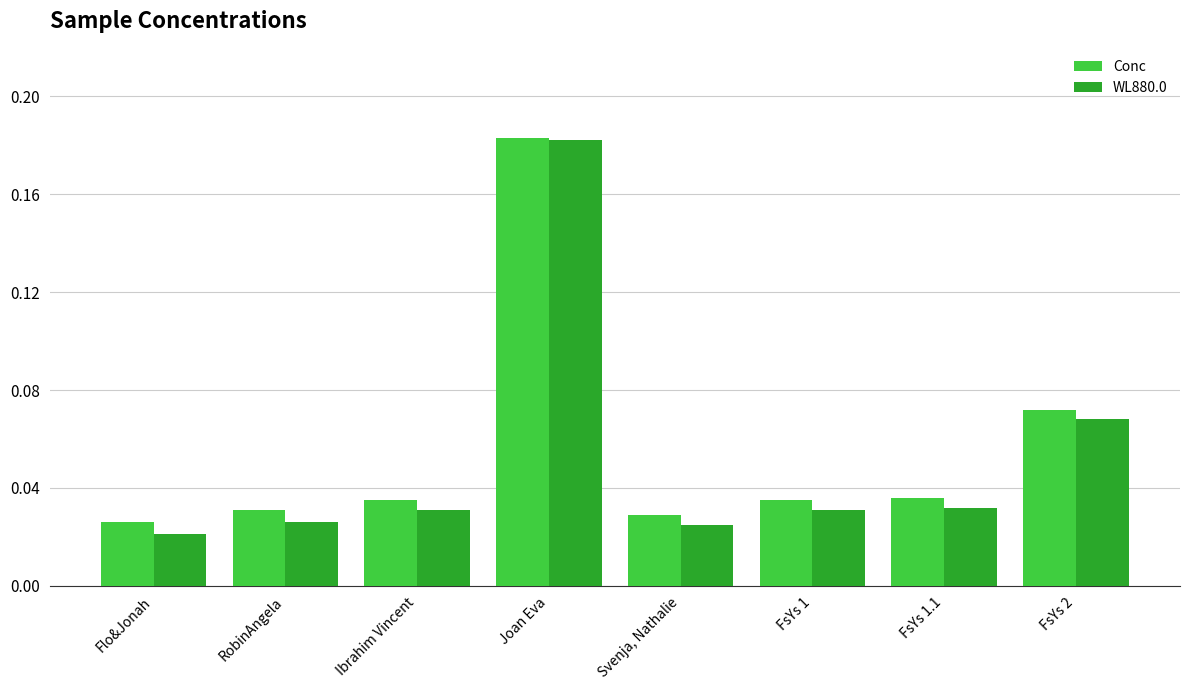

Is the value of Conc at FsYs 1.1 greater than the value of WL880.0 at FsYs 1?

Yes